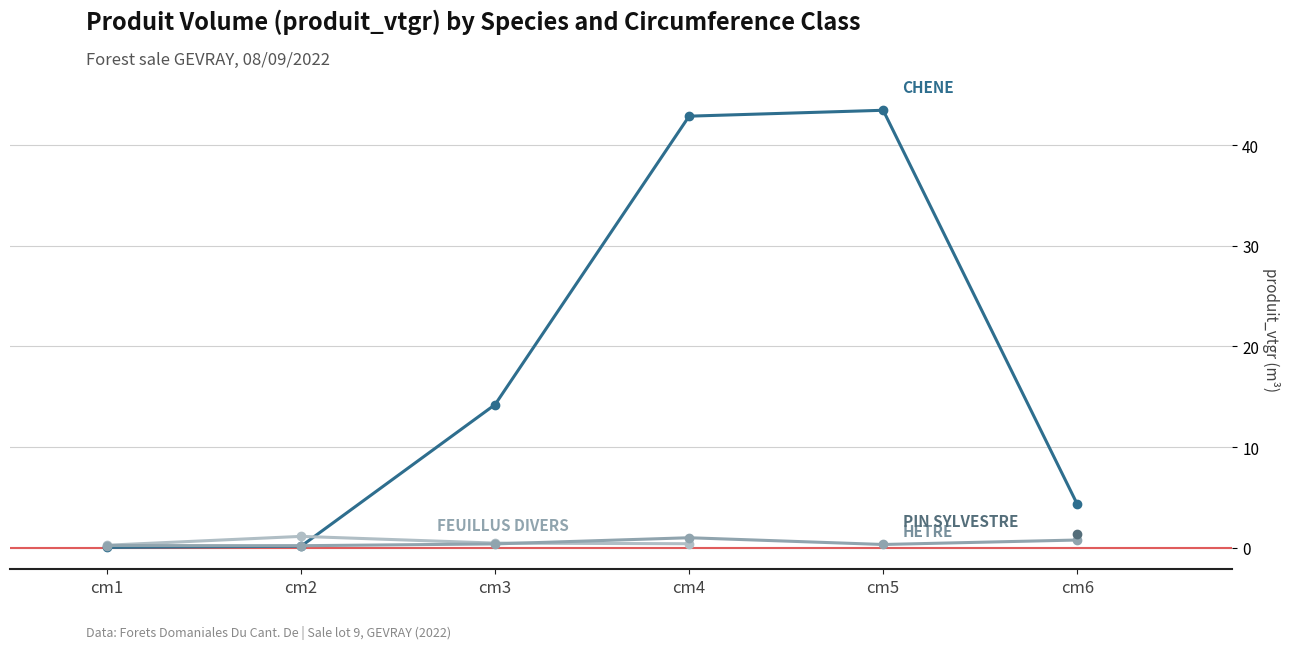

What is the difference between the maximum and second lowest values in the CHENE series?

43.3